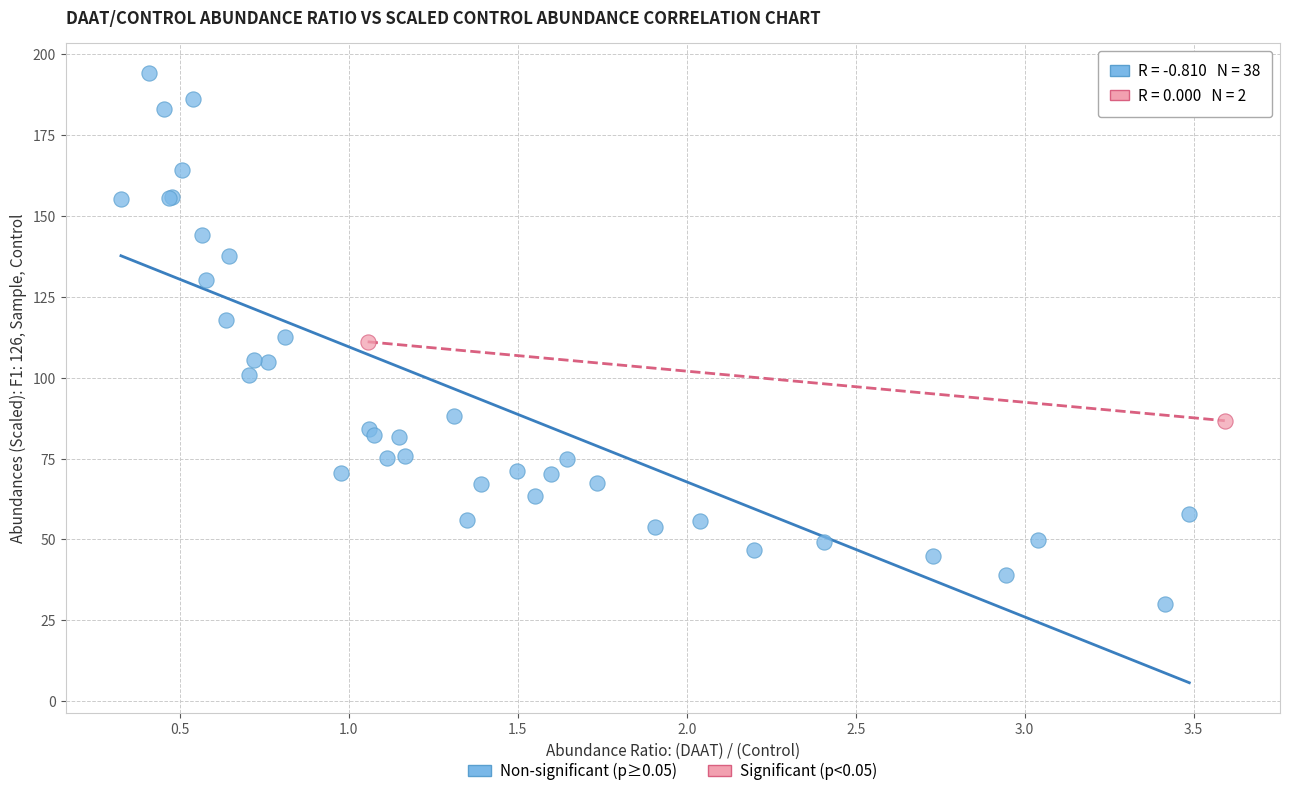

Which series has the largest Y range (max minus min)?

Non-significant (p≥0.05)